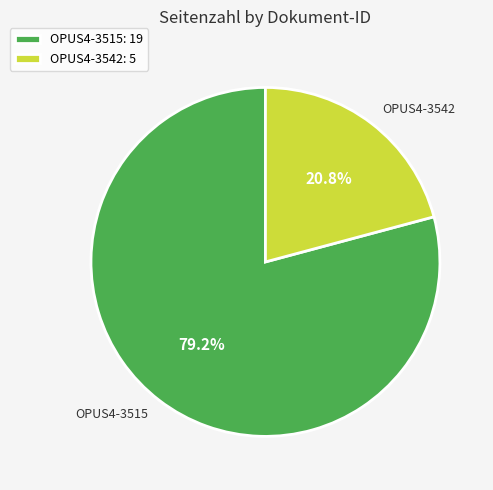

Is the sum of OPUS4-3542 and OPUS4-3515 greater than half?

Yes